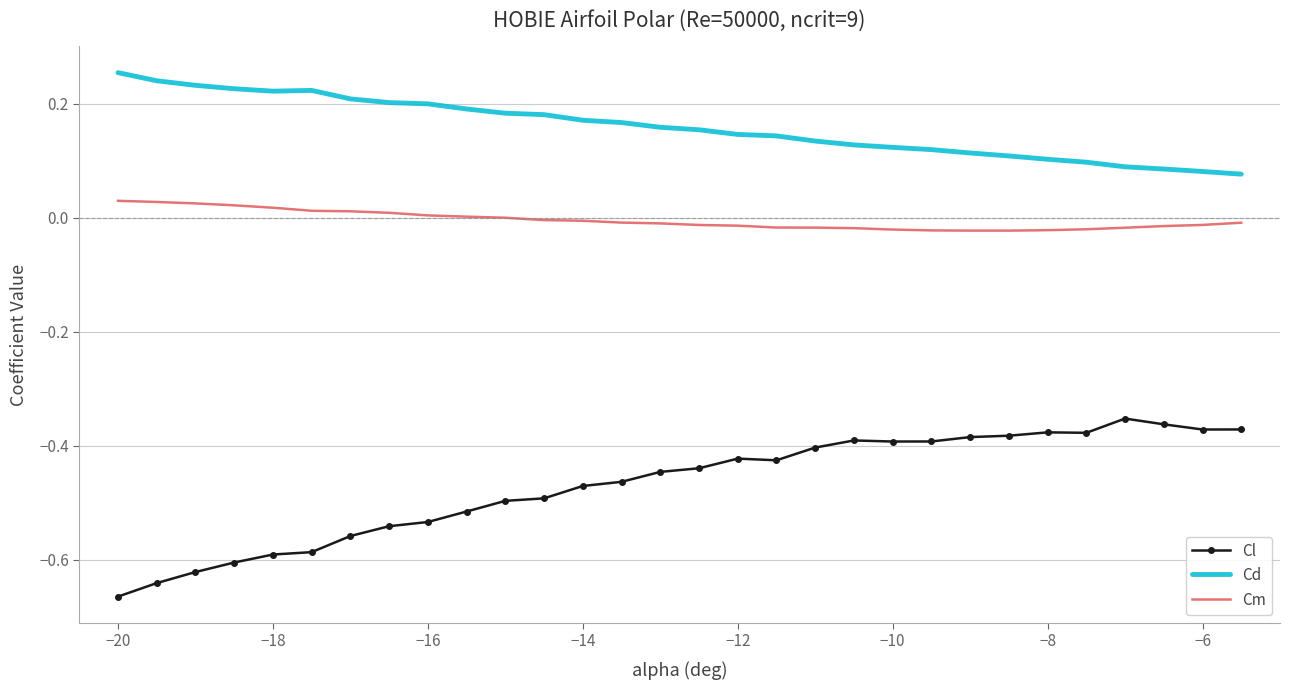

What are all the series names shown in the legend?

Cl, Cd, Cm